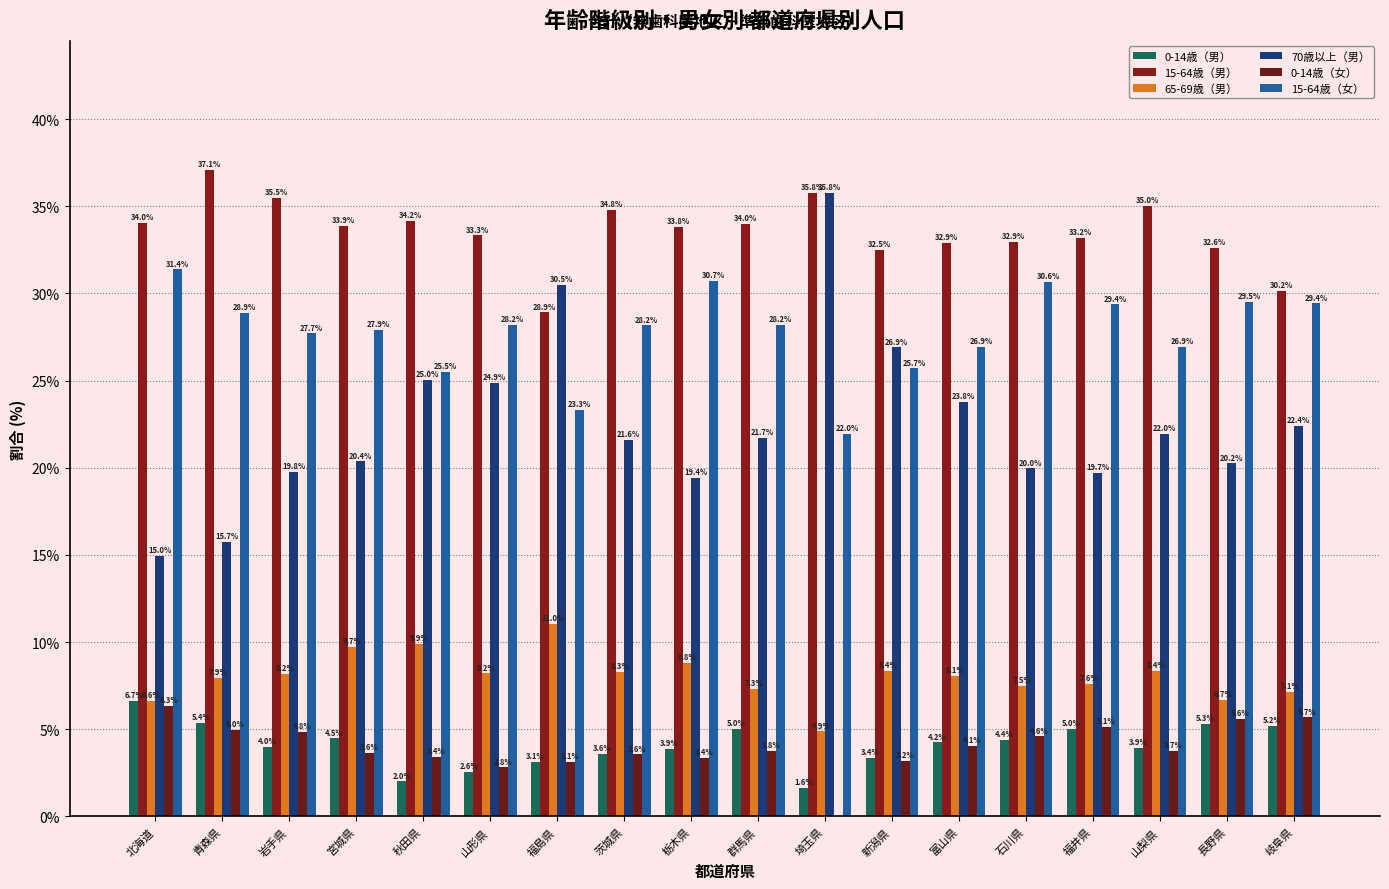

Is the value of 0-14歳（男） at 埼玉県 greater than the value of 0-14歳（女） at 岩手県?

No